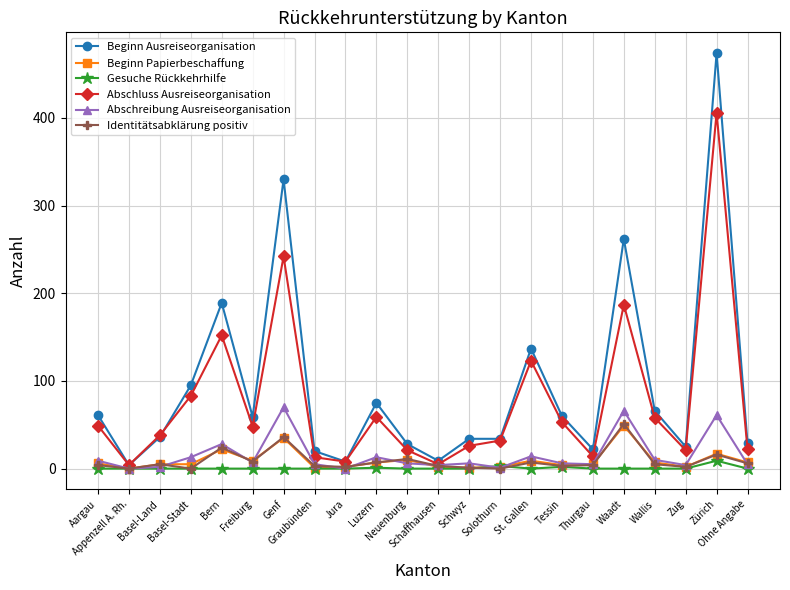

What is the difference between the second highest and minimum values in the Gesuche Rückkehrhilfe series?

3